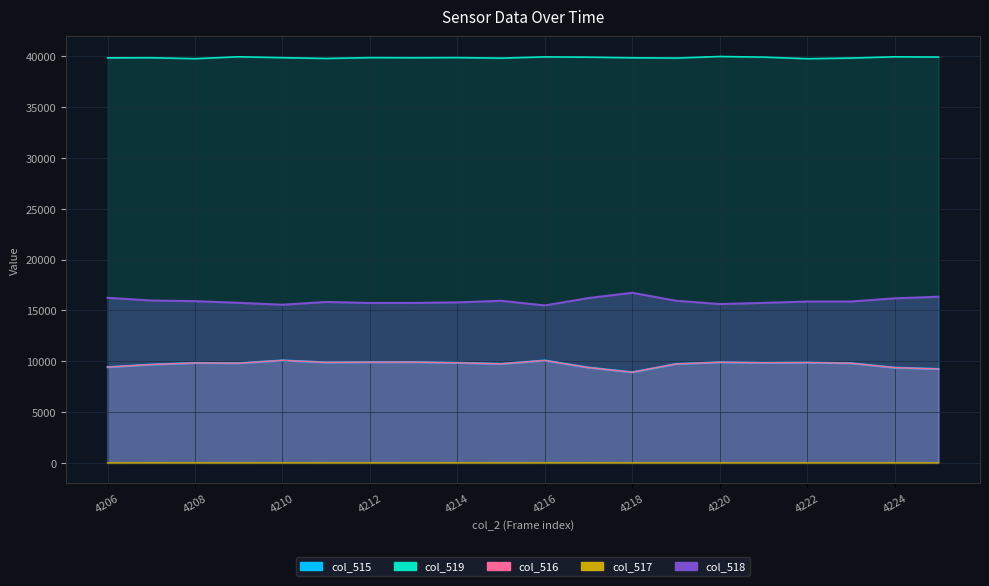

True or false: col_516 and col_519 cross at least once.

False